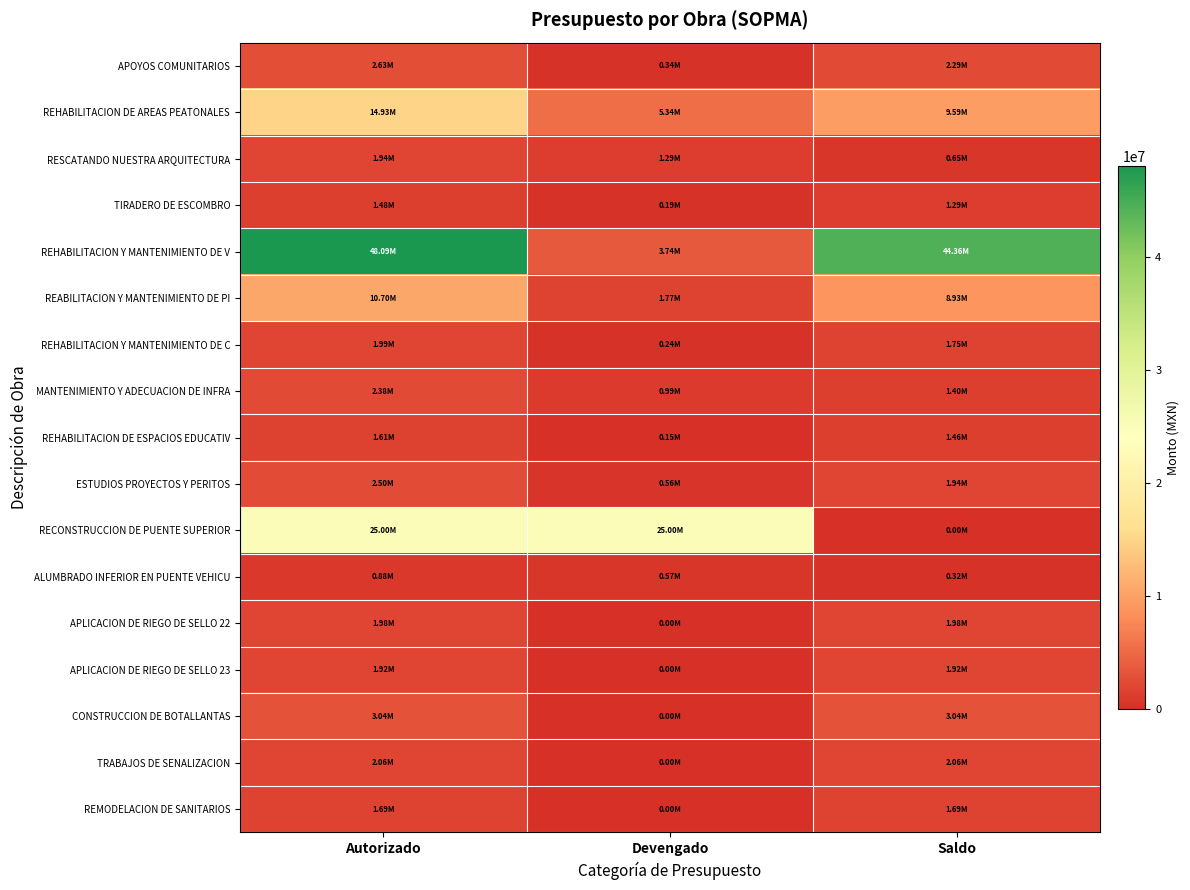

At how many categories does at least one series exceed 42203022?

2